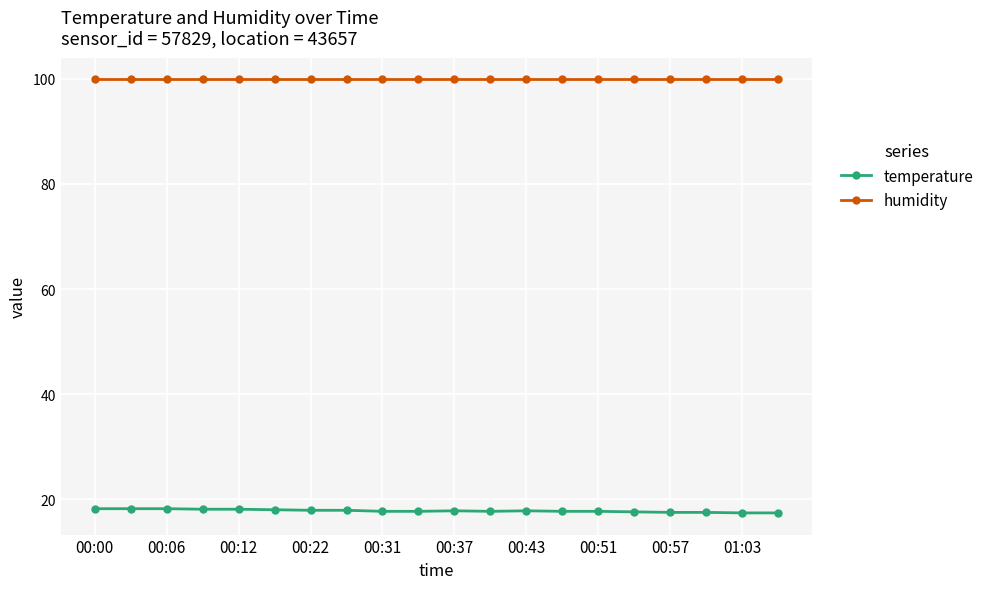

Which series has the largest total across all categories?

humidity